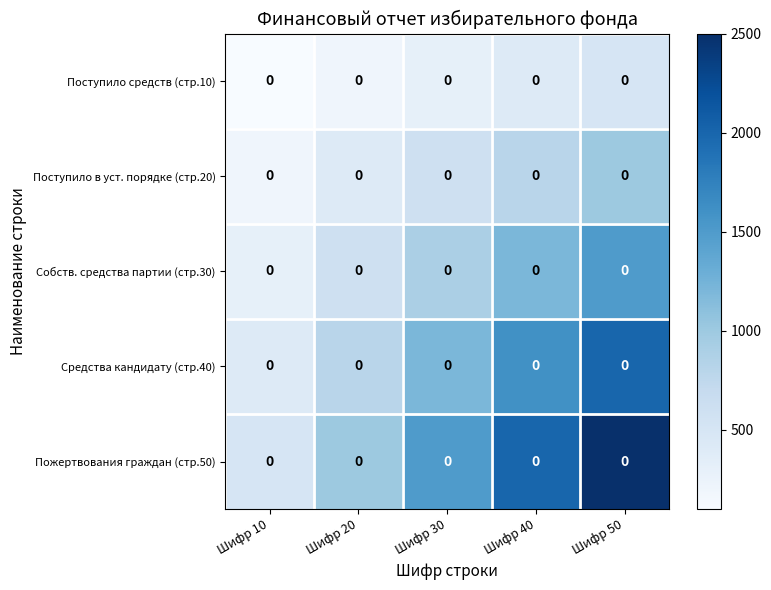

What is the difference between the maximum and second lowest values in the Пожертвования граждан (стр.50) series?

1500